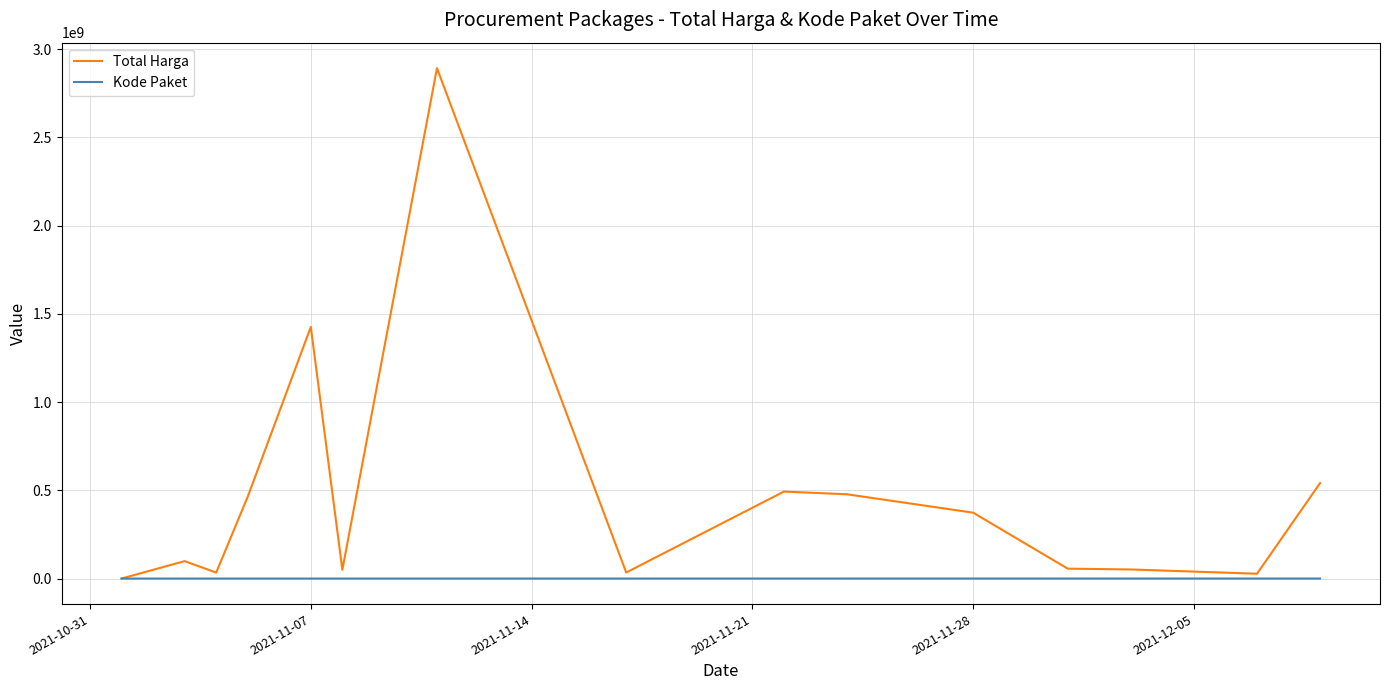

Which series has the largest total across all categories?

Total Harga